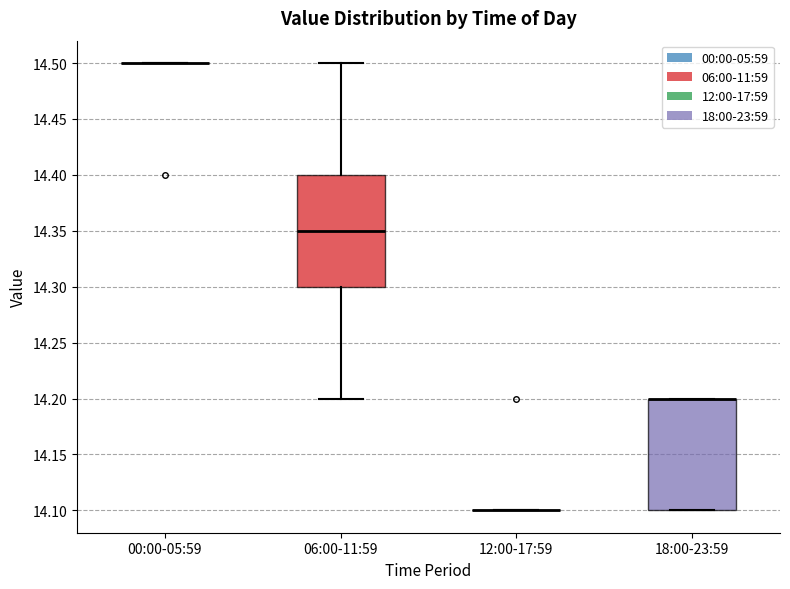

Where is the upper edge of the box for 06:00-11:59 on the y-axis? The values are not printed on the chart, so give them approximately, as read against the axis.

14.40